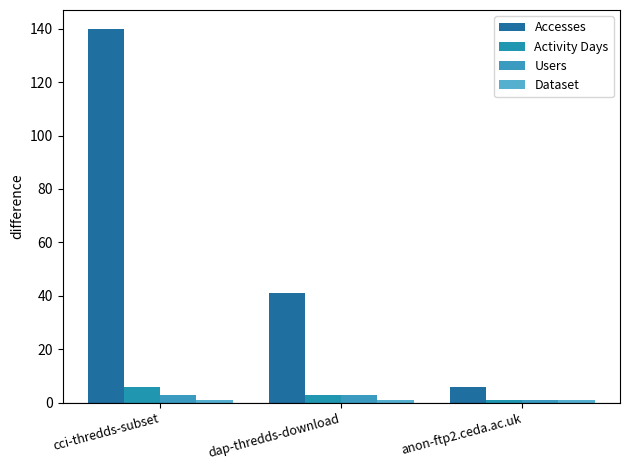

How many bars are there in total?

12